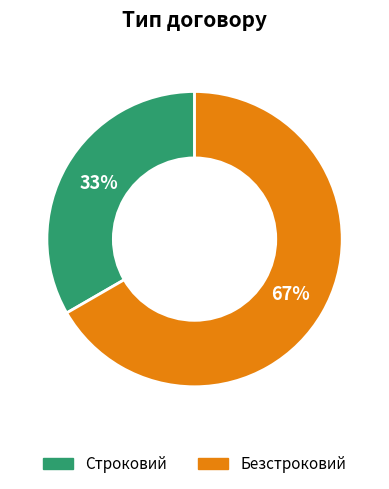

To the nearest percent, what is the combined percentage of Строковий and Безстроковий?

100%